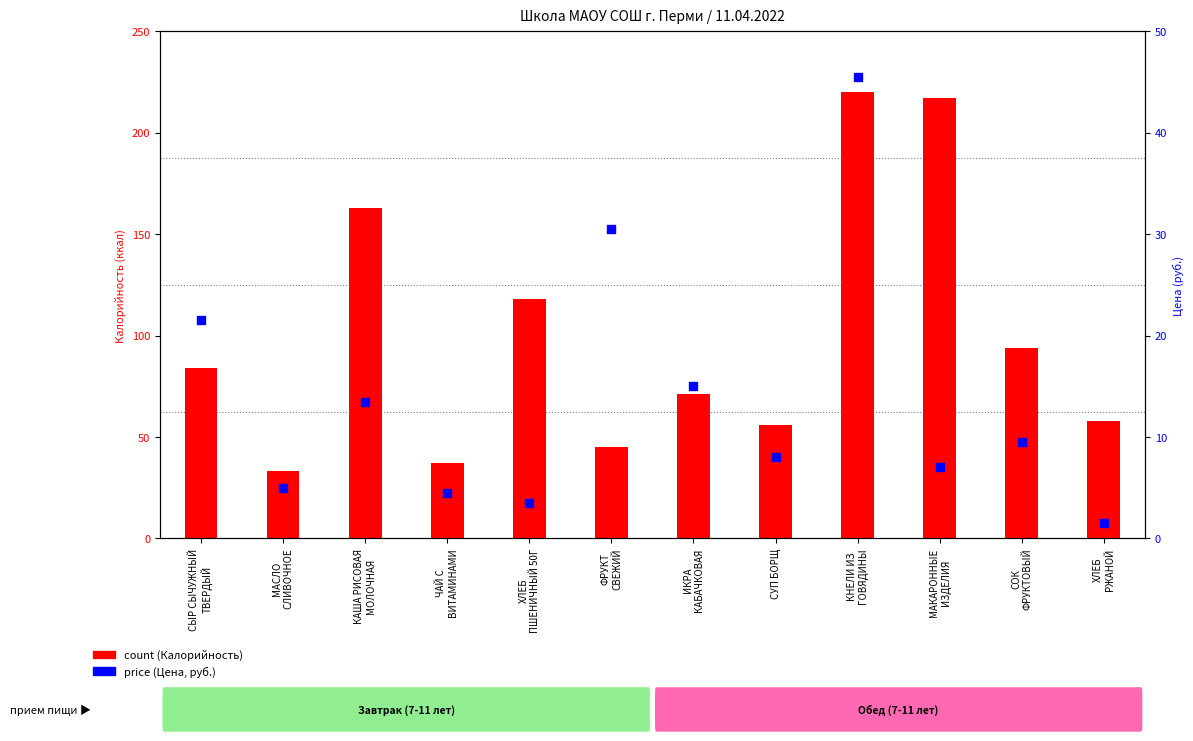

Which series has the largest total across all categories?

count